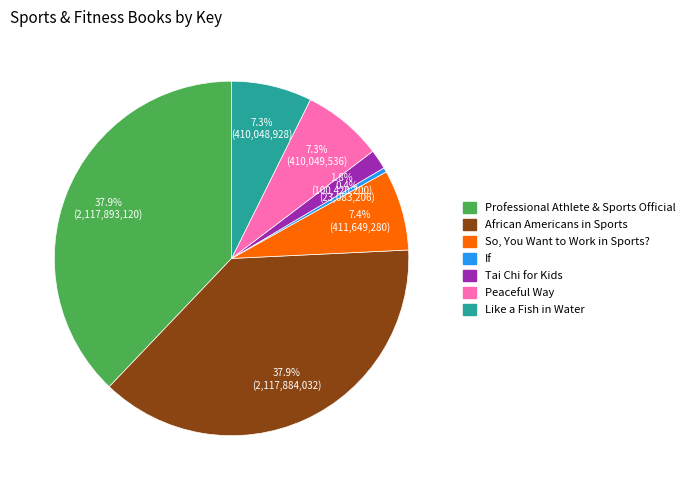

How much of the chart is everything except Tai Chi for Kids?

98.2%